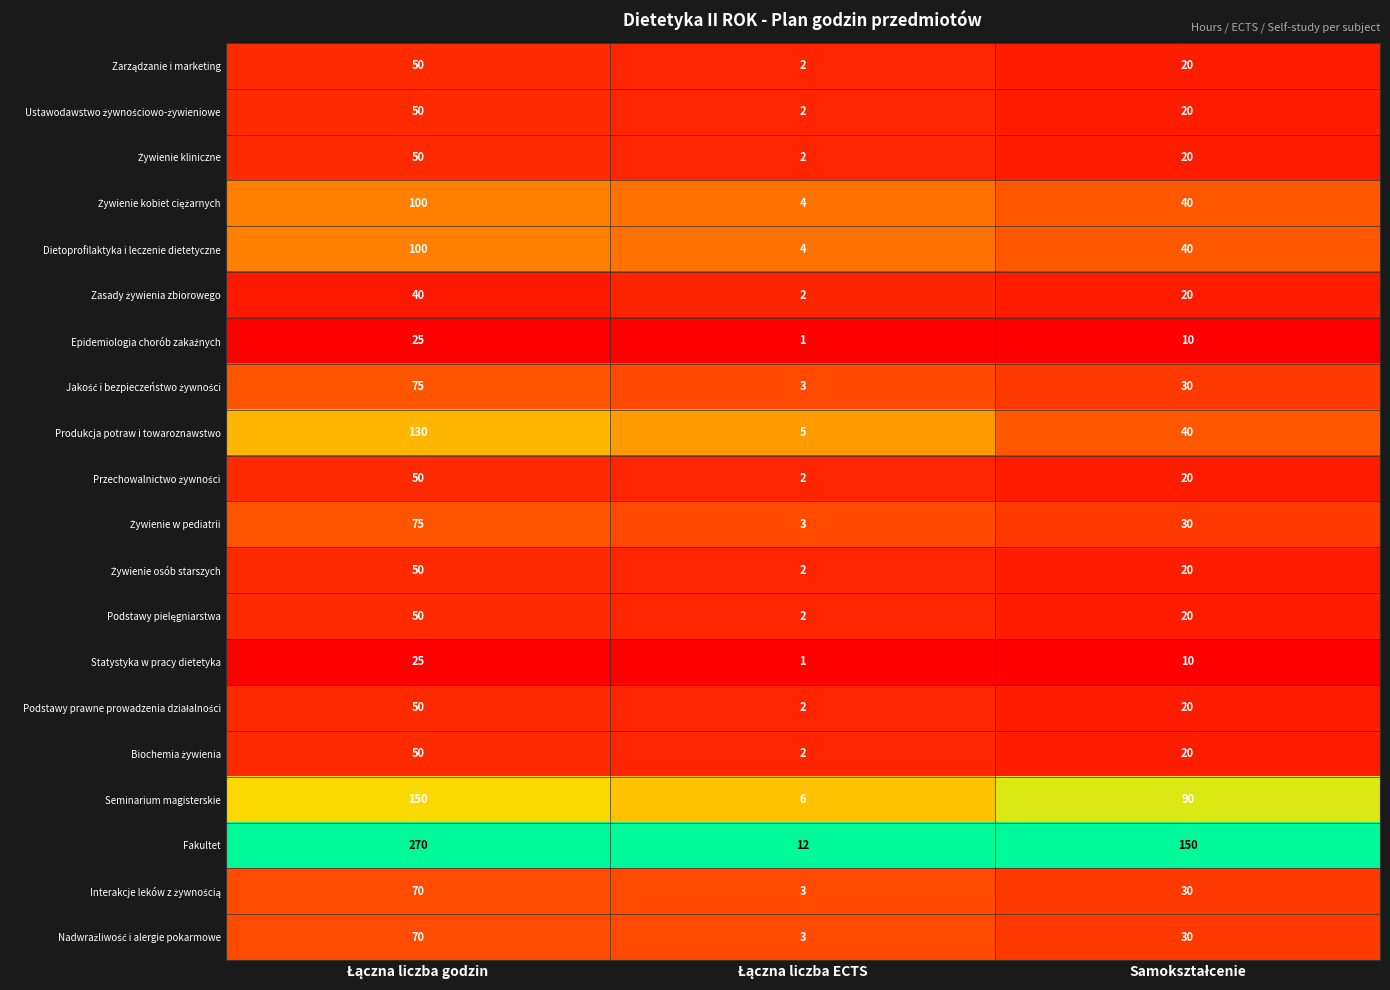

What is the average value of the Seminarium magisterskie series?

82